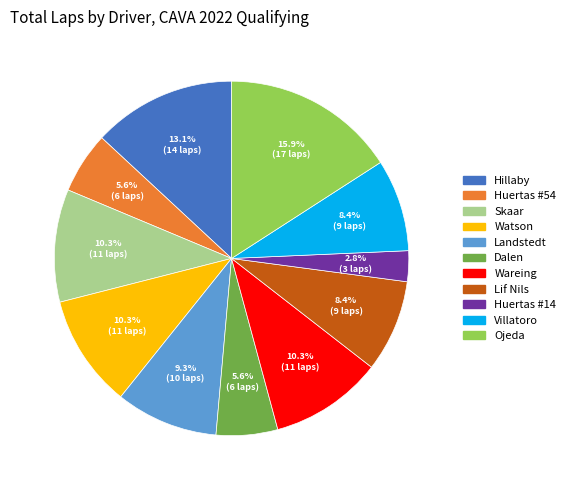

How many slices are in this pie chart?

11